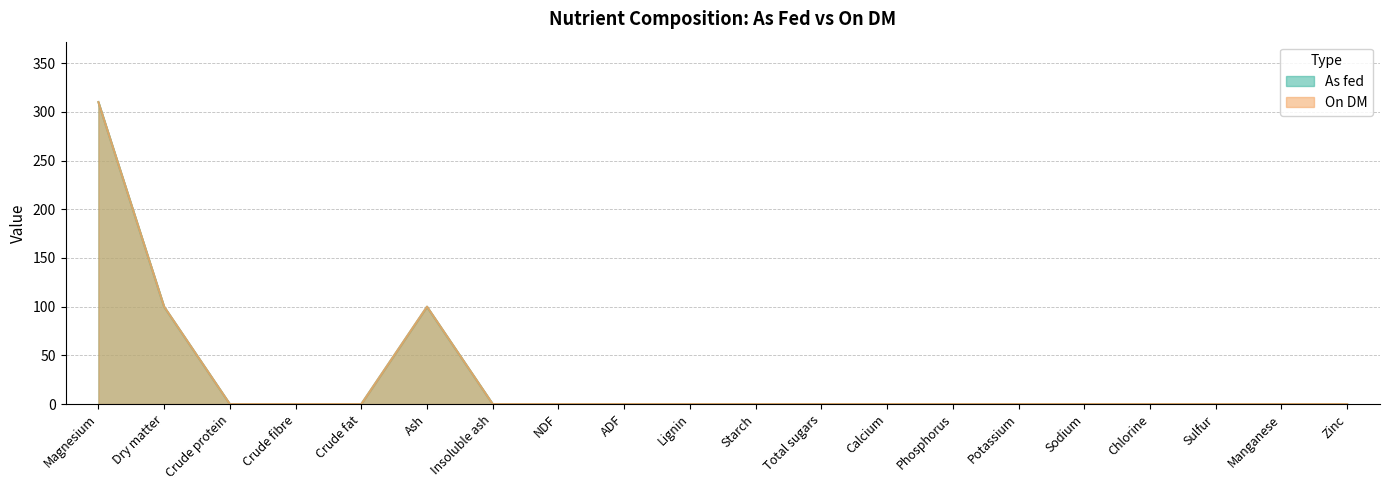

True or false: On DM and As fed cross at least once.

False